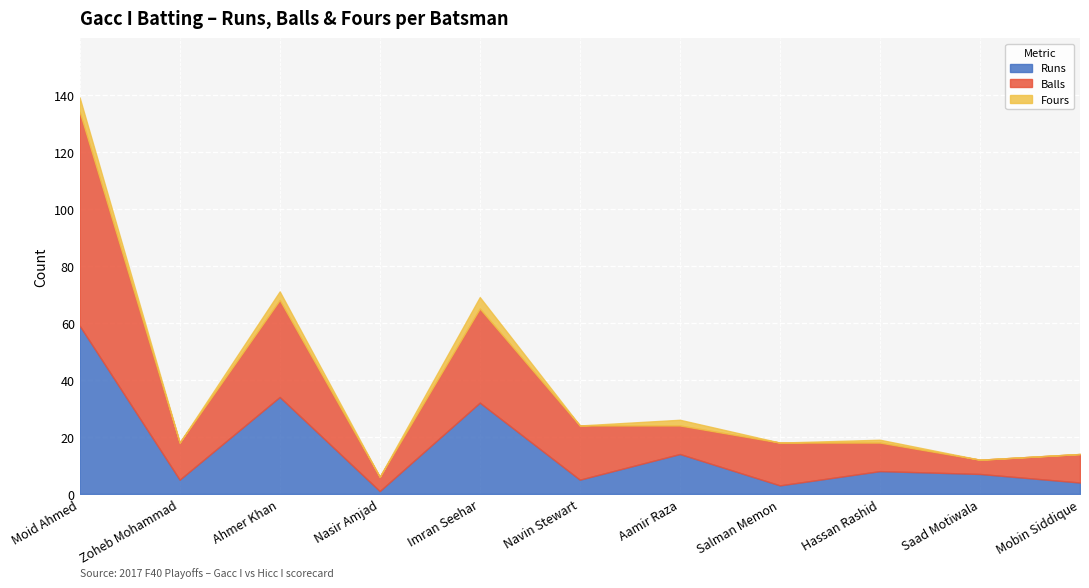

How many data points in Balls are less than 13?

5